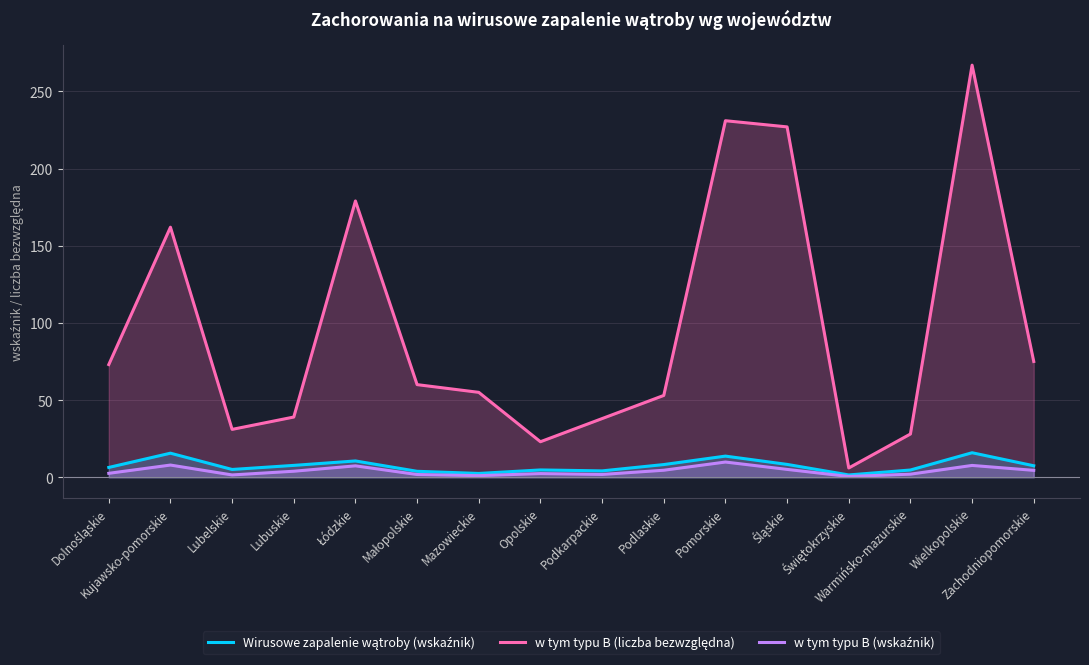

True or false: w tym typu B (liczba bezwzględna) and Wirusowe zapalenie wątroby (wskaźnik) intersect in this chart.

False